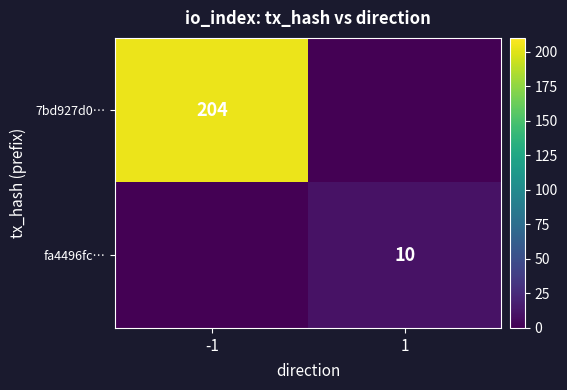

Is it true that 7bd927d0… equals 204 at -1?

True